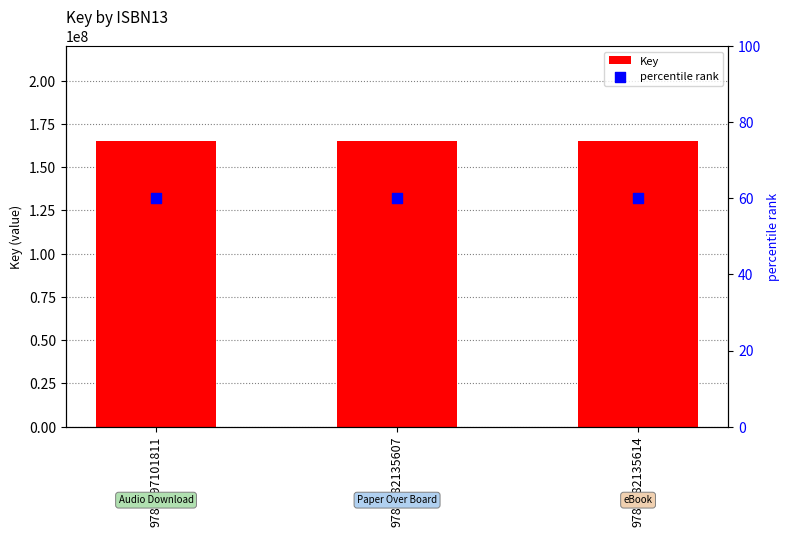

Is the value of Key at 9781982135607 greater than the value of percentile rank at 9781982135607?

Yes